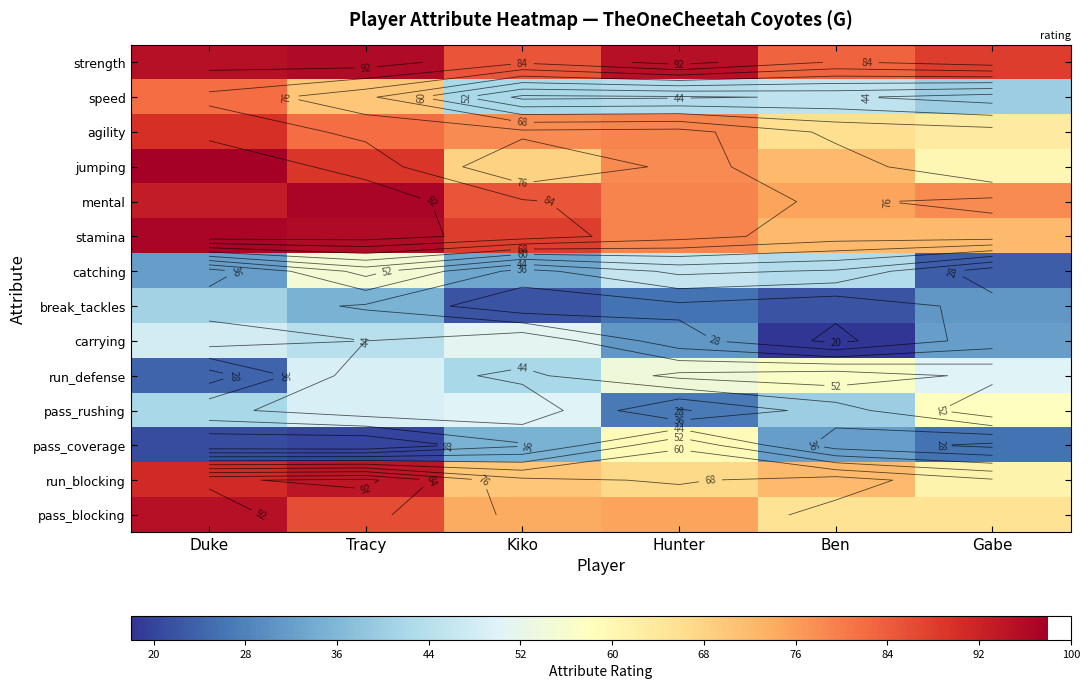

Is it true that pass_blocking equals 26 at Kiko?

False